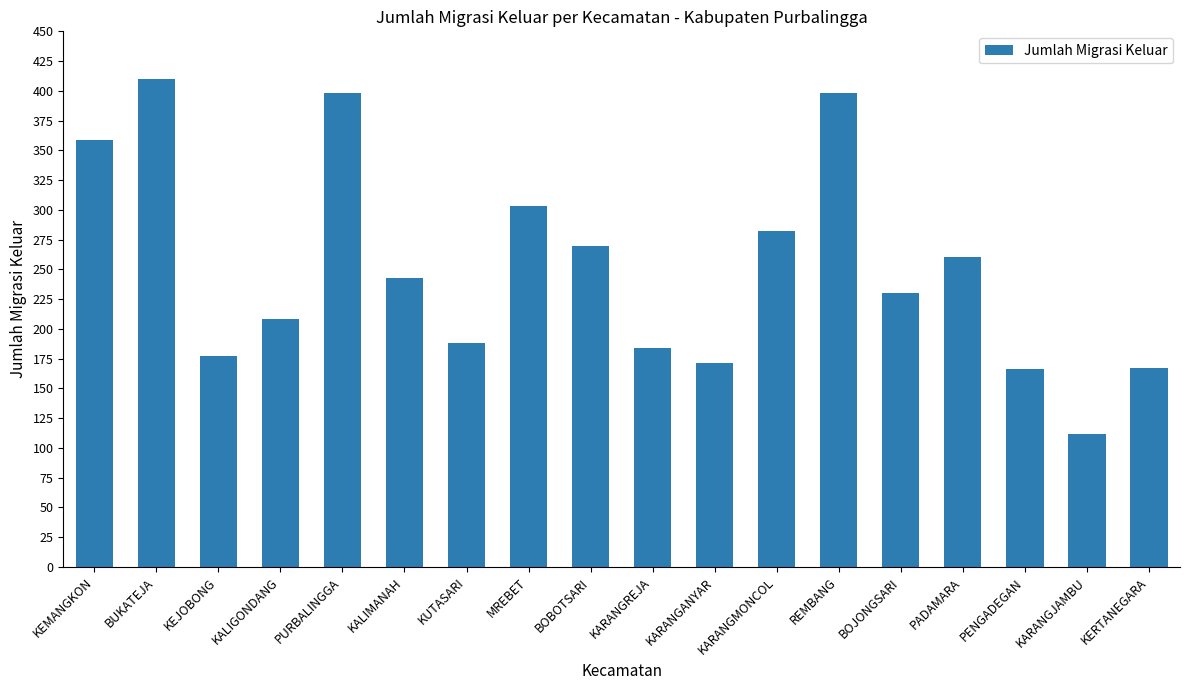

What position from the left is KARANGMONCOL?

12